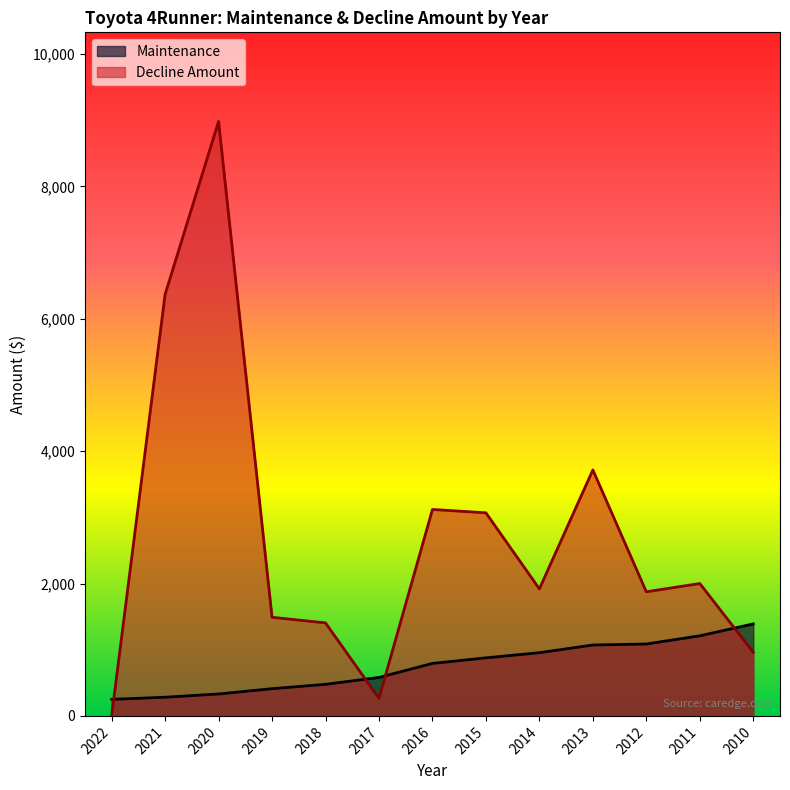

What is the value of the Maintenance point at the 10th from the left?

1071